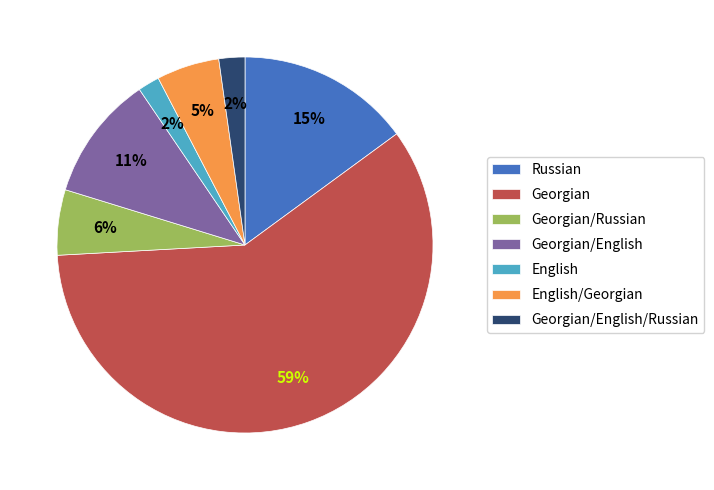

What is the largest slice in the pie chart?

Georgian